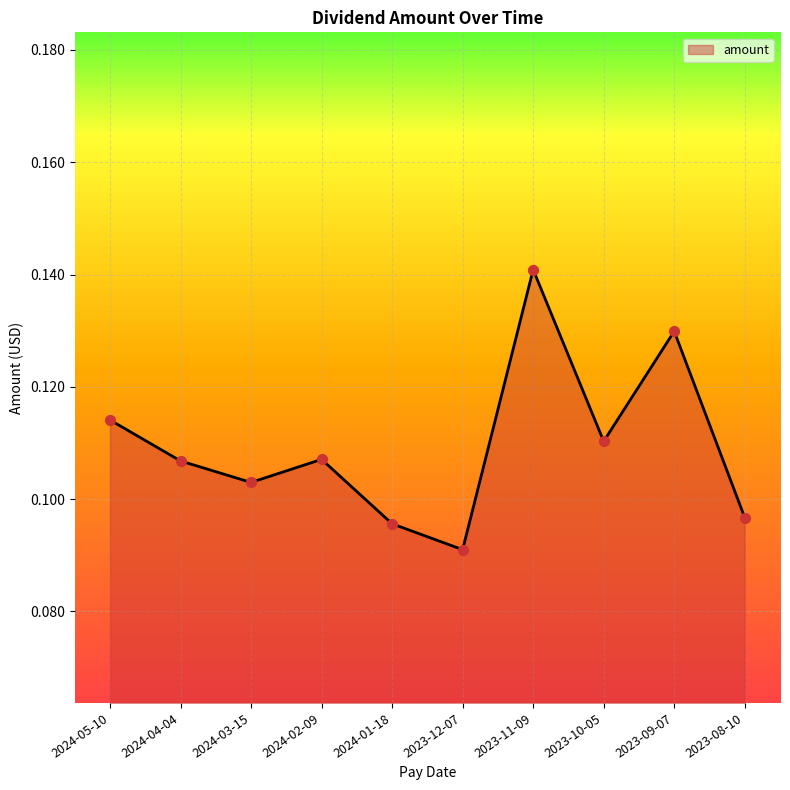

Between 2023-10-05 and 2024-03-15, which is larger?

2023-10-05